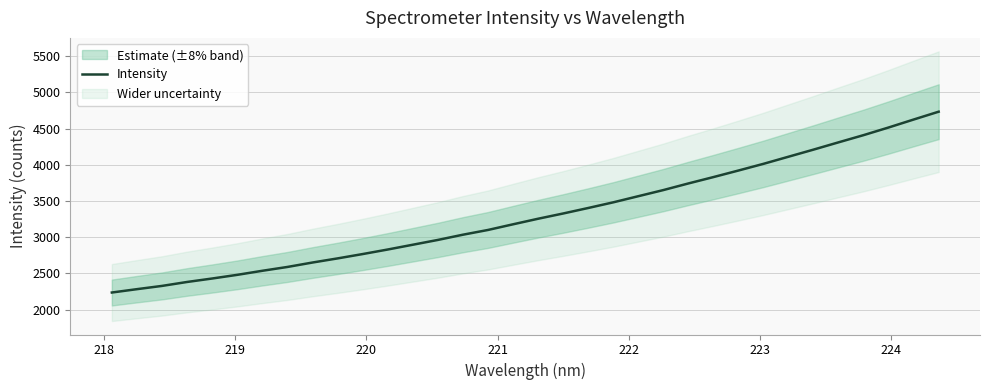

True or false: there are more than 1 points higher than both neighbors.

False